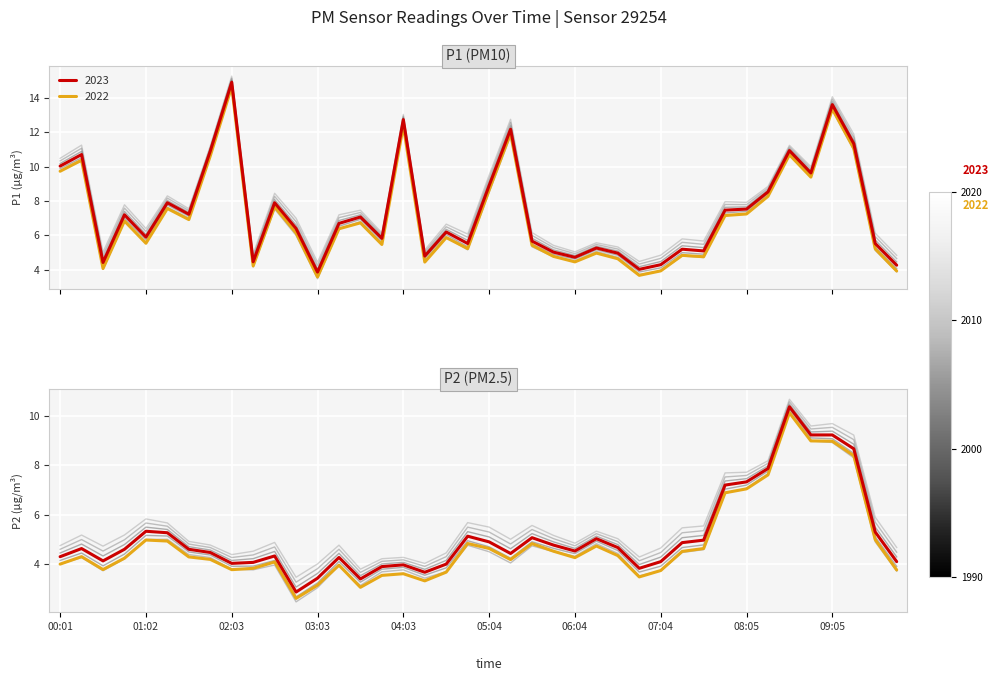

True or false: P1 and P2 cross at least once.

False